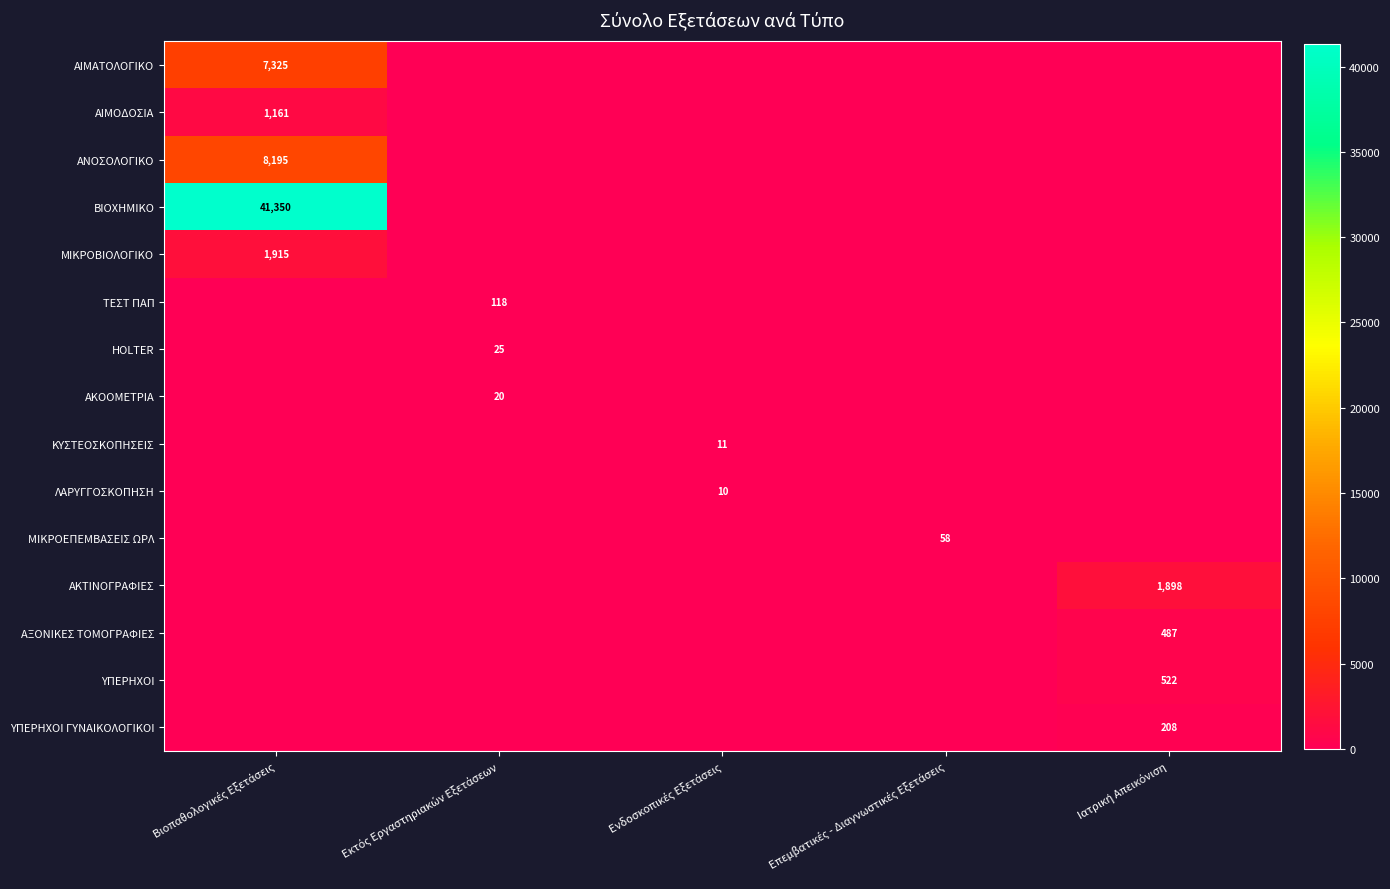

What is the difference between the maximum and minimum values in the ΚΥΣΤΕΟΣΚΟΠΗΣΕΙΣ series?

11